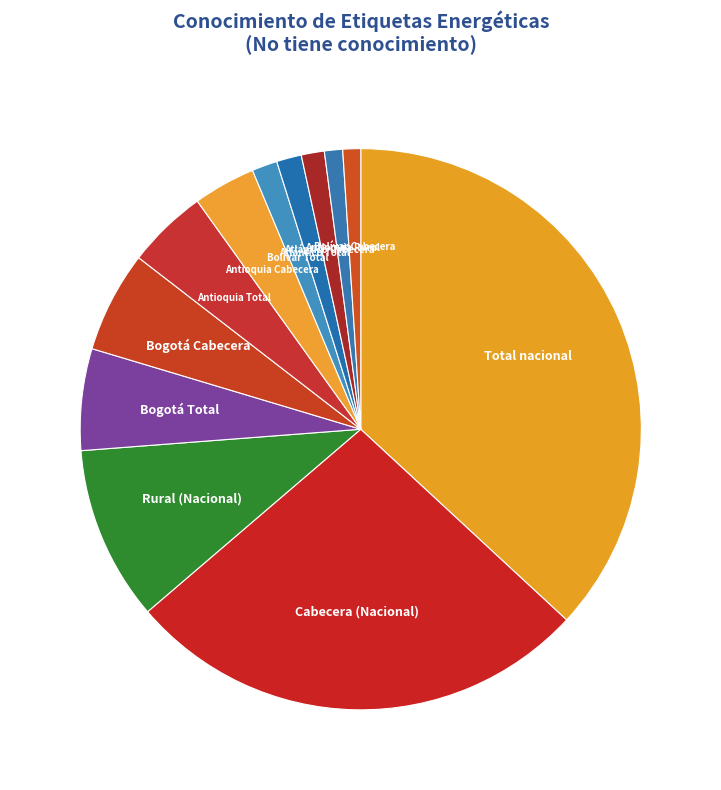

Do Rural (Nacional) and Cabecera (Nacional) together represent more than half of the pie?

No